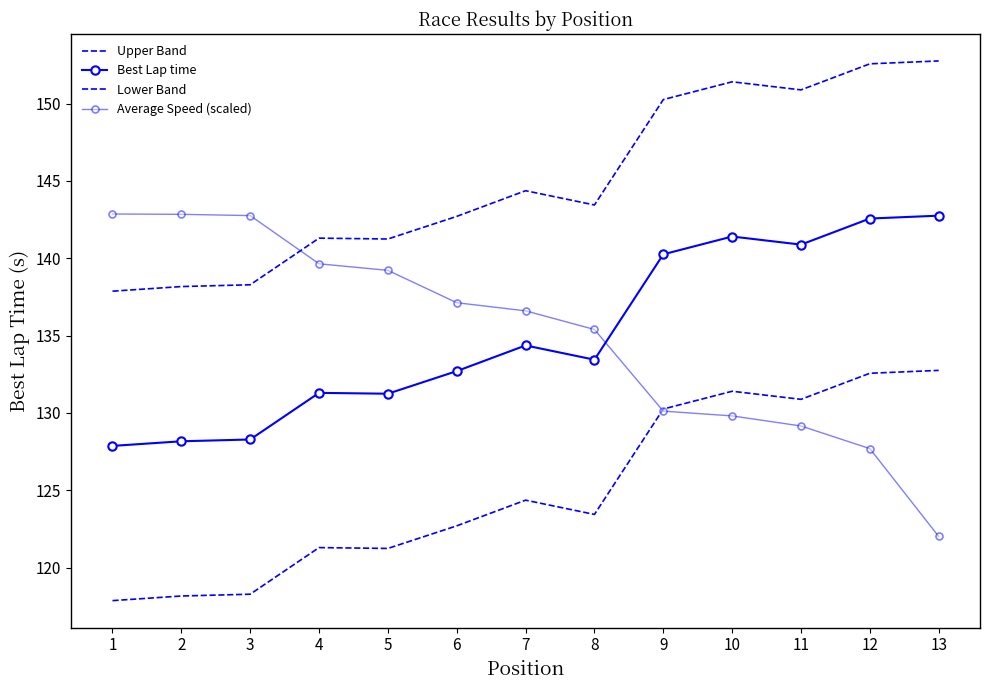

At 12, list the series in order from largest to smallest.

Upper Band, Best Lap time, Lower Band, Average Speed (scaled)